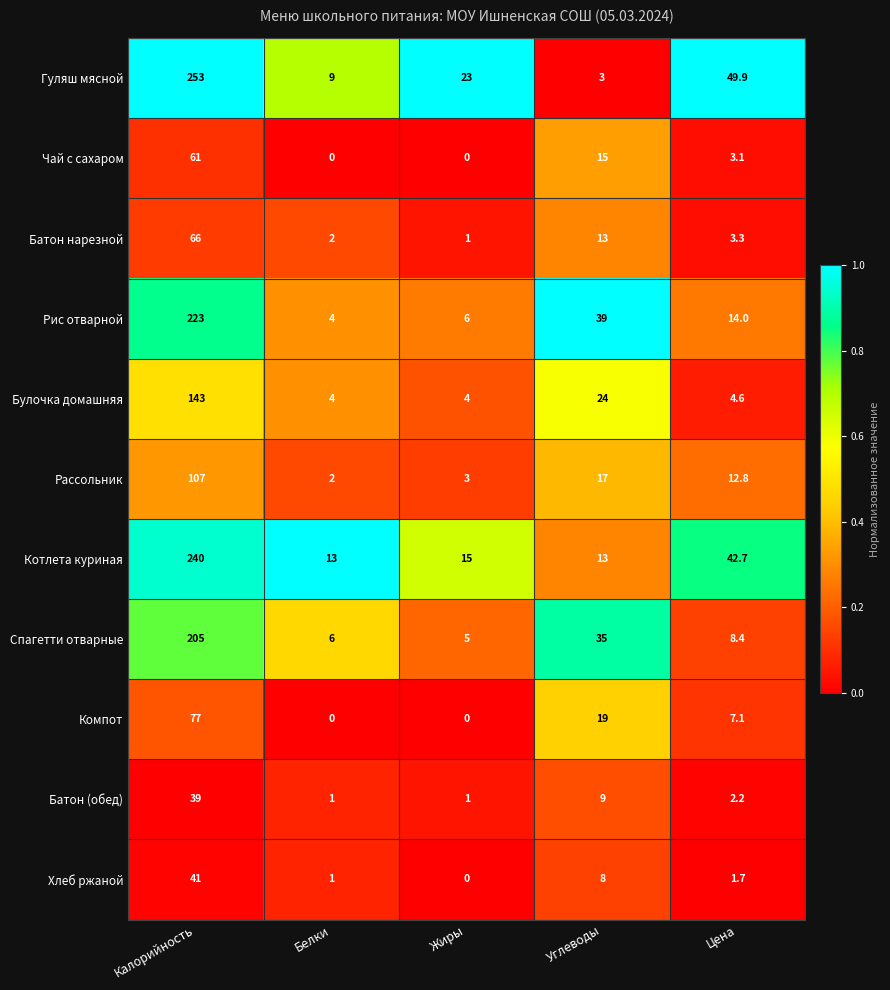

Is it true that Хлеб ржаной equals 0.0 at Жиры?

True